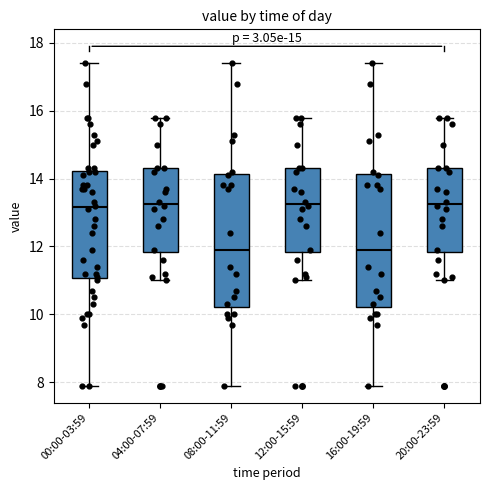

Reading left to right, transcribe this box plot: for each box, give where its median line is, the range the box spans, and where its two whiskers end, as read against the y-axis. The values are not printed on the chart, so give them approximately, as read against the axis.

00:00-03:59: median 13.2, box 11.0 to 14.2, whiskers 8.0 to 17.4
04:00-07:59: median 13.2, box 11.8 to 14.4, whiskers 11.0 to 15.8
08:00-11:59: median 12.0, box 10.2 to 14.2, whiskers 8.0 to 17.4
12:00-15:59: median 13.2, box 11.8 to 14.4, whiskers 11.0 to 15.8
16:00-19:59: median 12.0, box 10.2 to 14.2, whiskers 8.0 to 17.4
20:00-23:59: median 13.2, box 11.8 to 14.4, whiskers 11.0 to 15.8